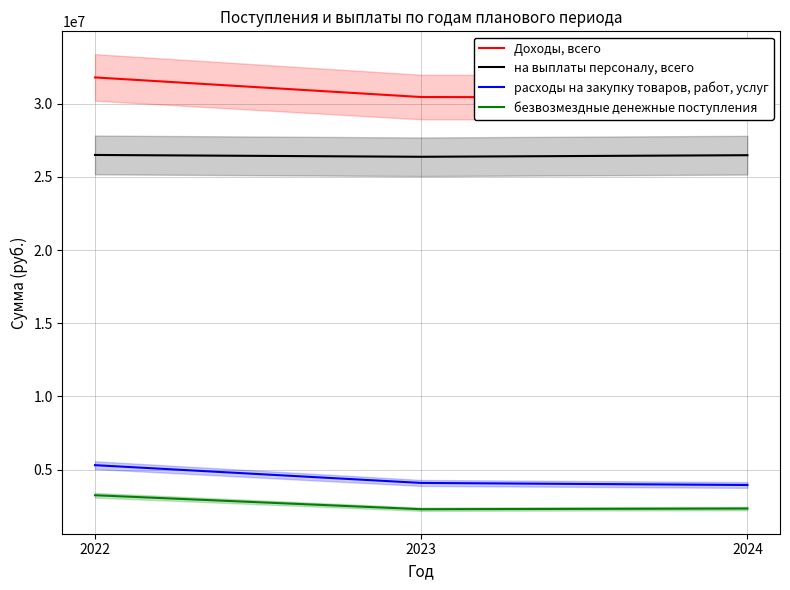

Reading left to right, what are all the values shown in this chart?

Доходы, всего: 31793510.9	30454379.8	30421224.7
на выплаты персоналу, всего: 26495637.5	26371311.0	26479125.0
расходы на закупку товаров, работ, услуг: 5297873.3	4083068.8	3942099.7
безвозмездные денежные поступления: 3242647.7	2287316.6	2334387.5